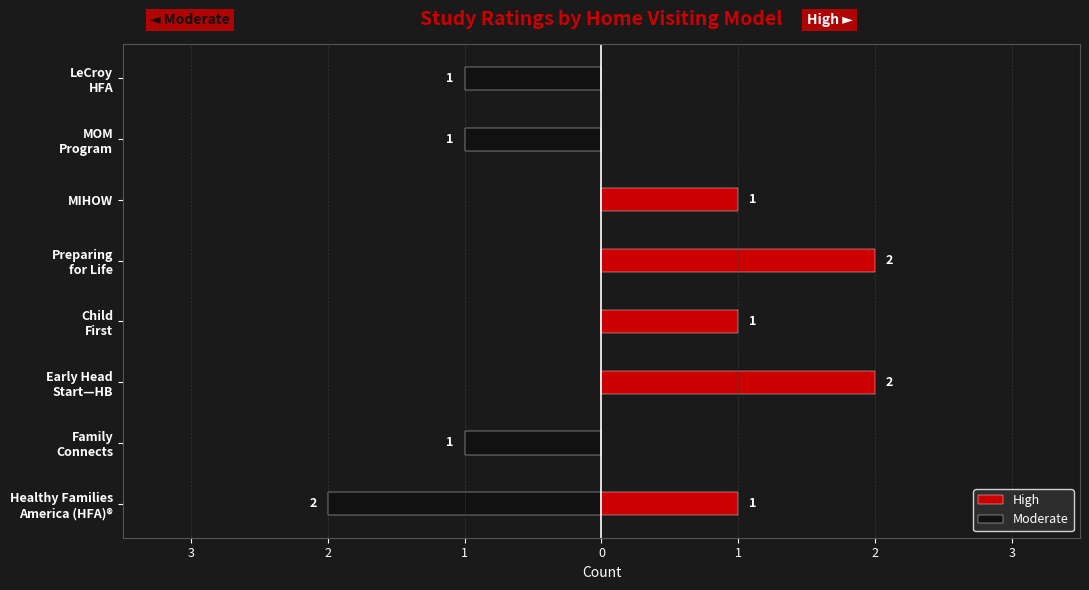

What is the average value of the High series?

1